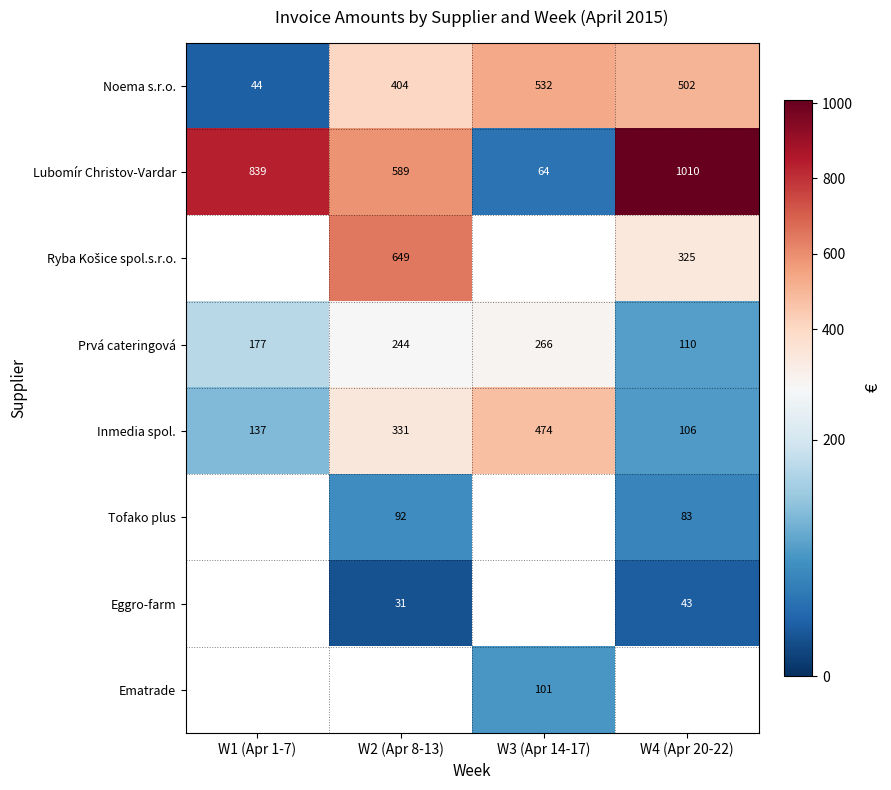

At W3 (Apr 14-17), list the series in order from smallest to largest.

Lubomír Christov-Vardar, Ryba Košice spol.s.r.o., Ematrade, Prvá cateringová, Inmedia spol., Noema s.r.o., Tofako plus, Eggro-farm